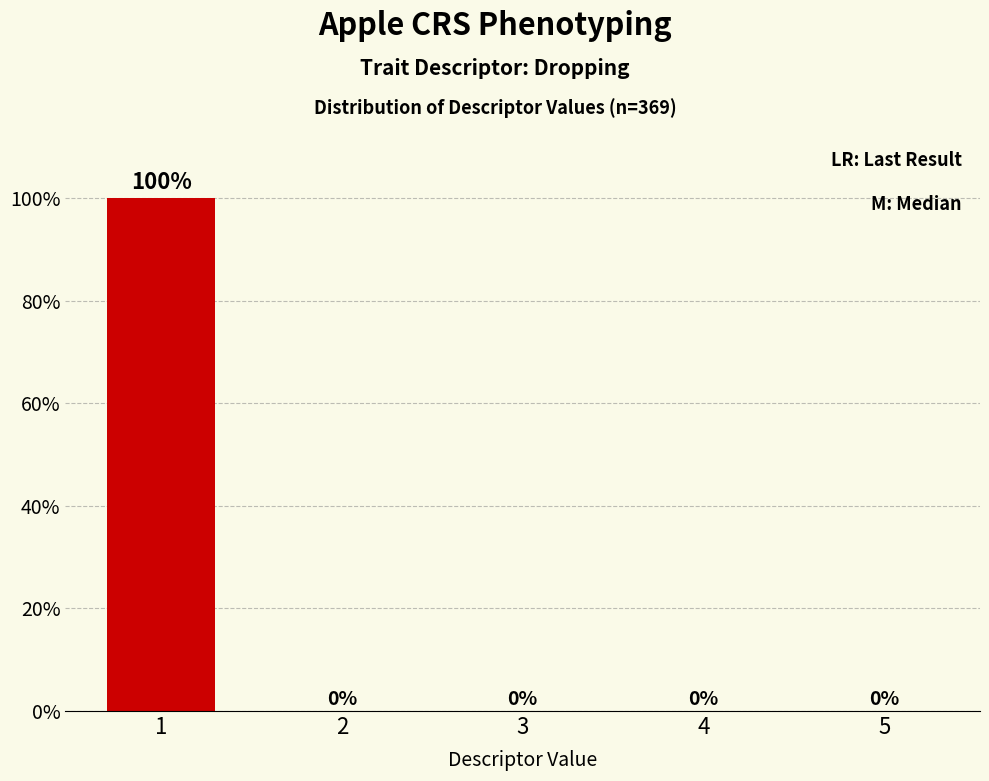

The chart shows a value of 0 at 5. True or false?

True